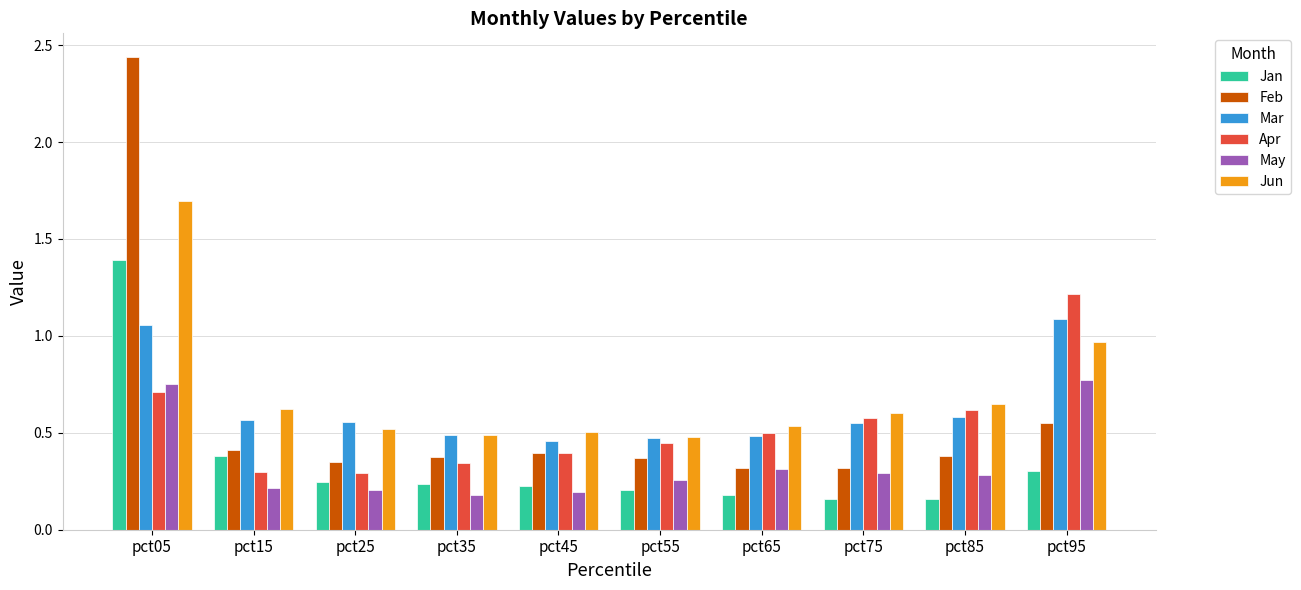

Which series has the widest spread of values?

Feb